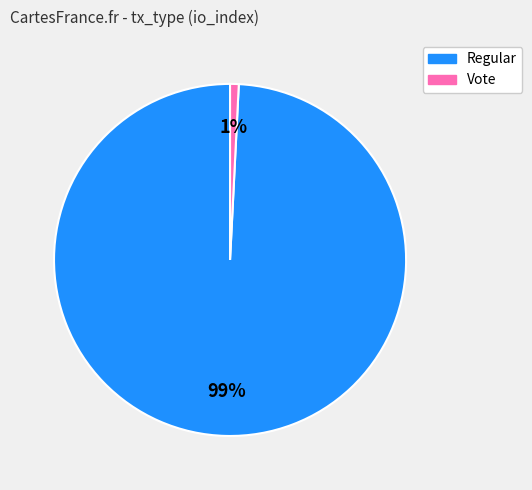

Which has a higher value, Regular or Vote?

Regular